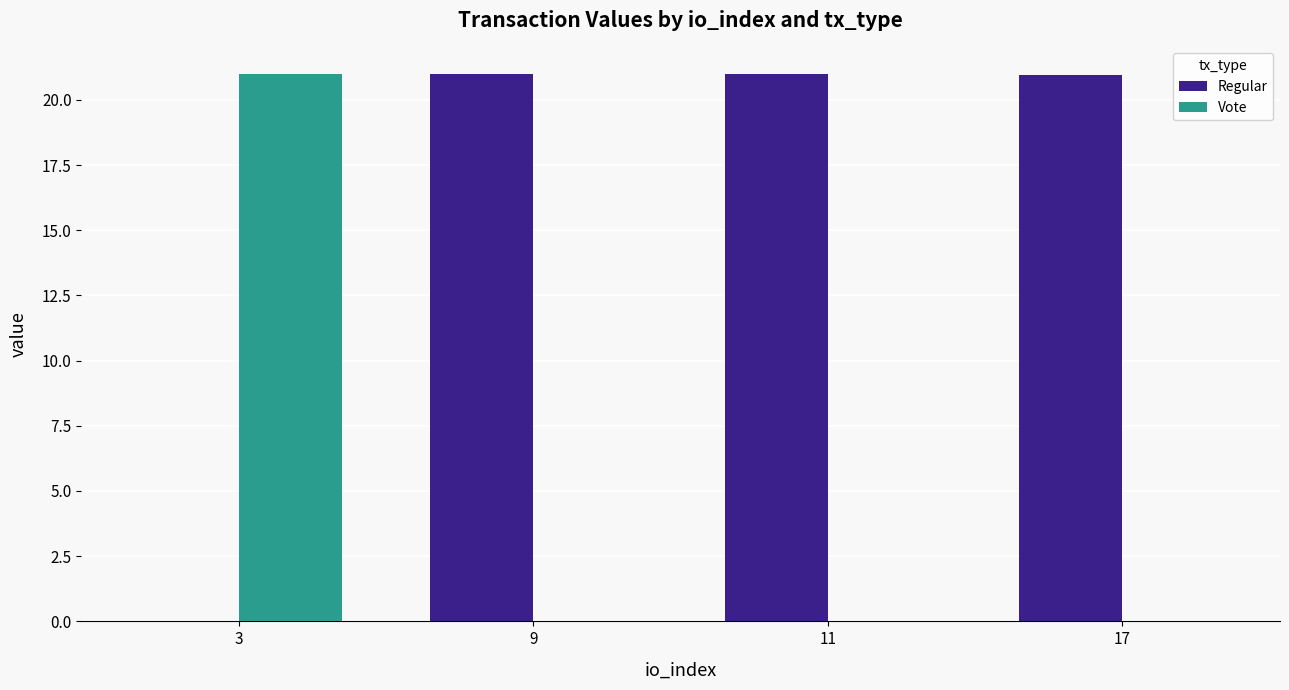

What is the maximum value shown in the chart?

21.0